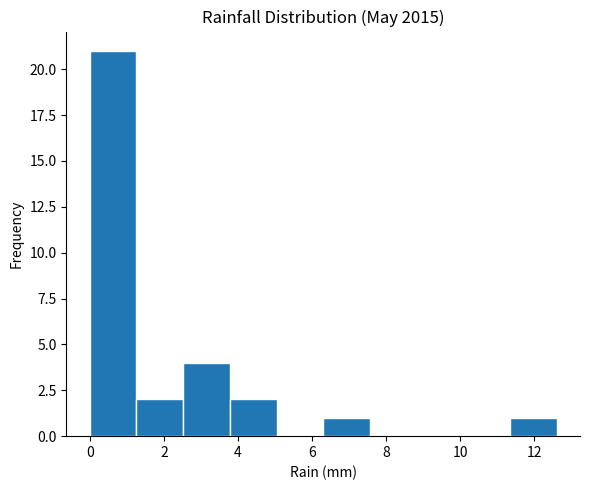

How tall is the bar that spans 3.78 to 5.04 on the x-axis? Neither the bar edges nor the heights are printed on the chart, so give them approximately, as read against the axes.

2